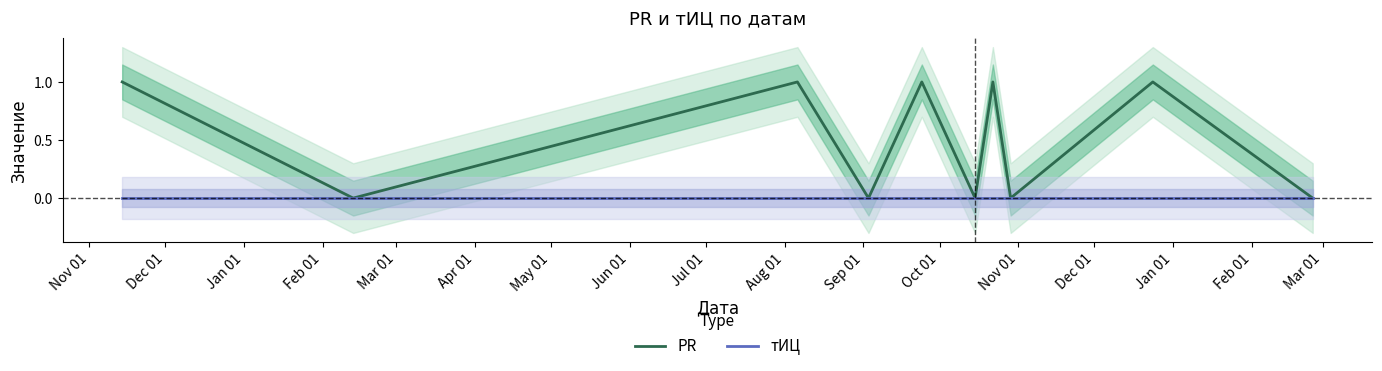

True or false: PR and тИЦ cross at least once.

False